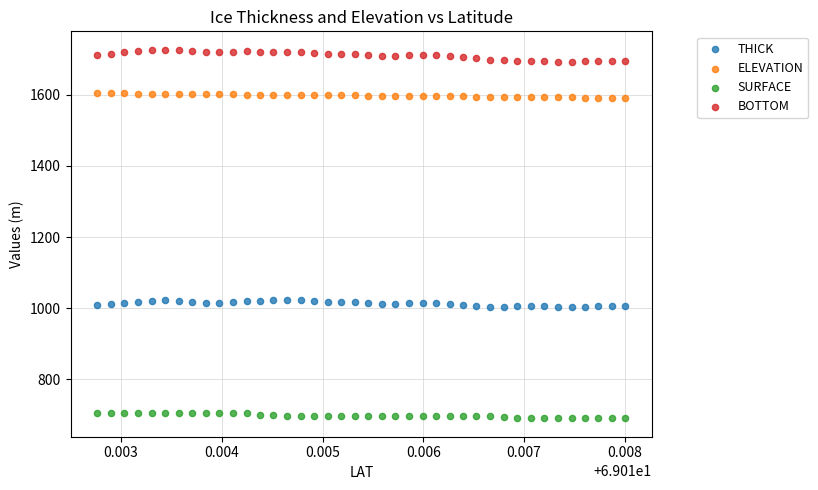

Which series contains the highest Y value?

BOTTOM